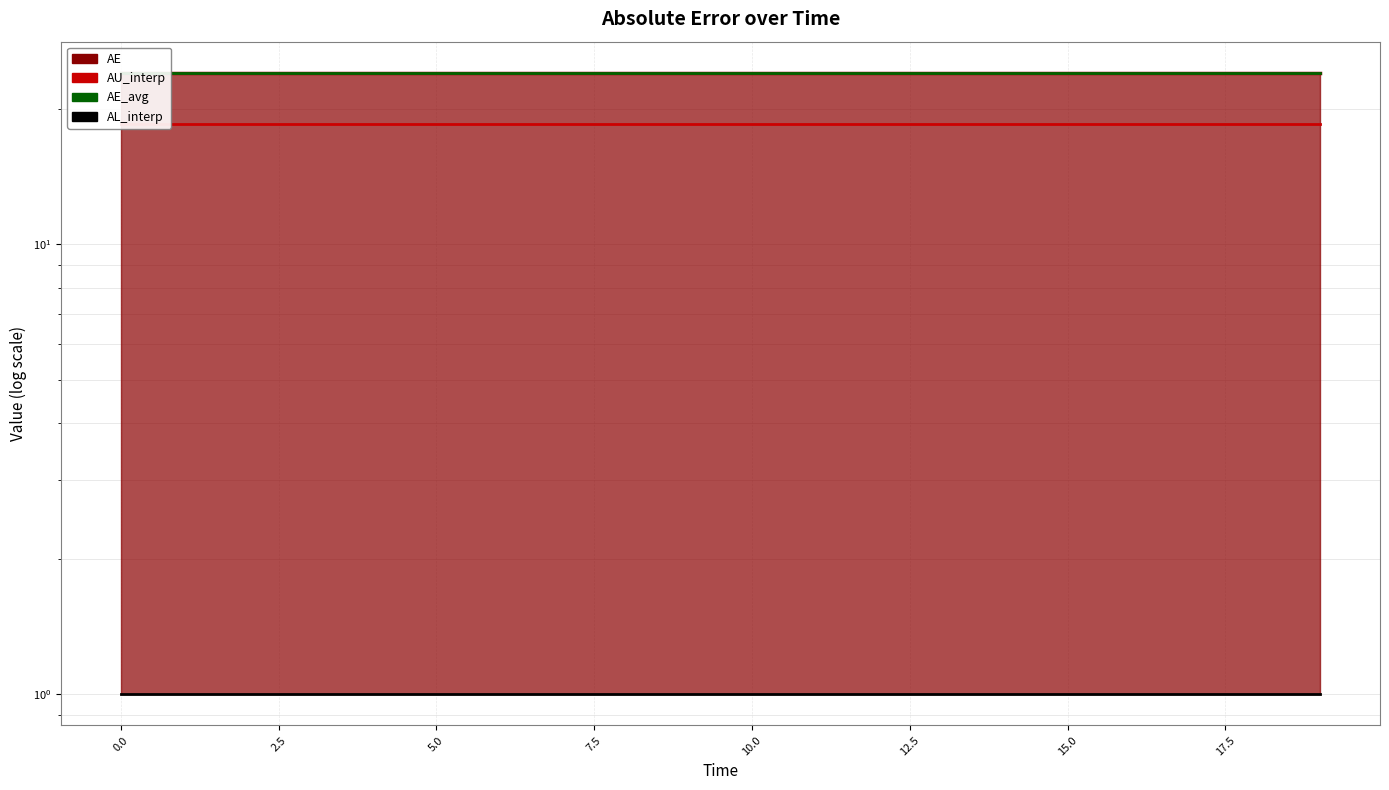

True or false: AU_interp has a value of 18.5 at 5.0.

True